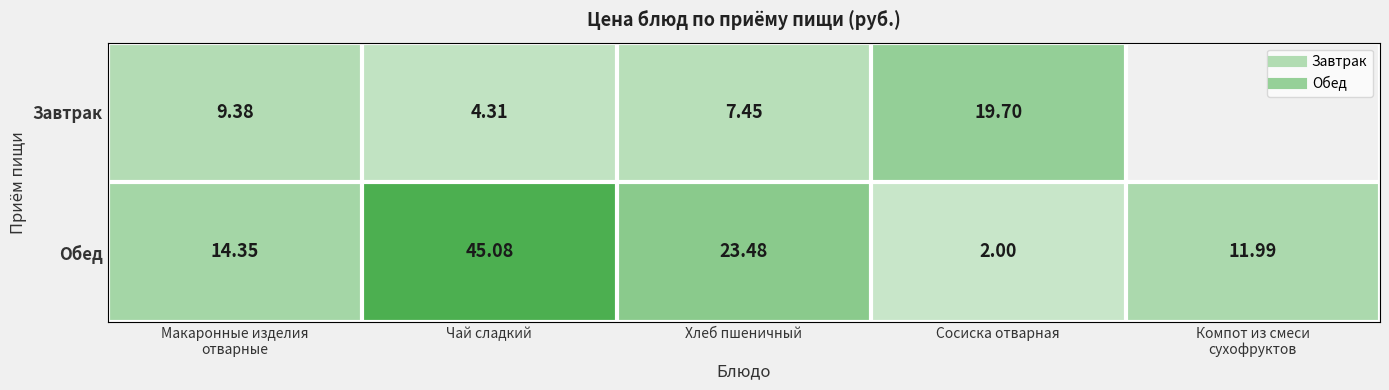

What value does the Обед series have at Компот из смеси сухофруктов?

12.0